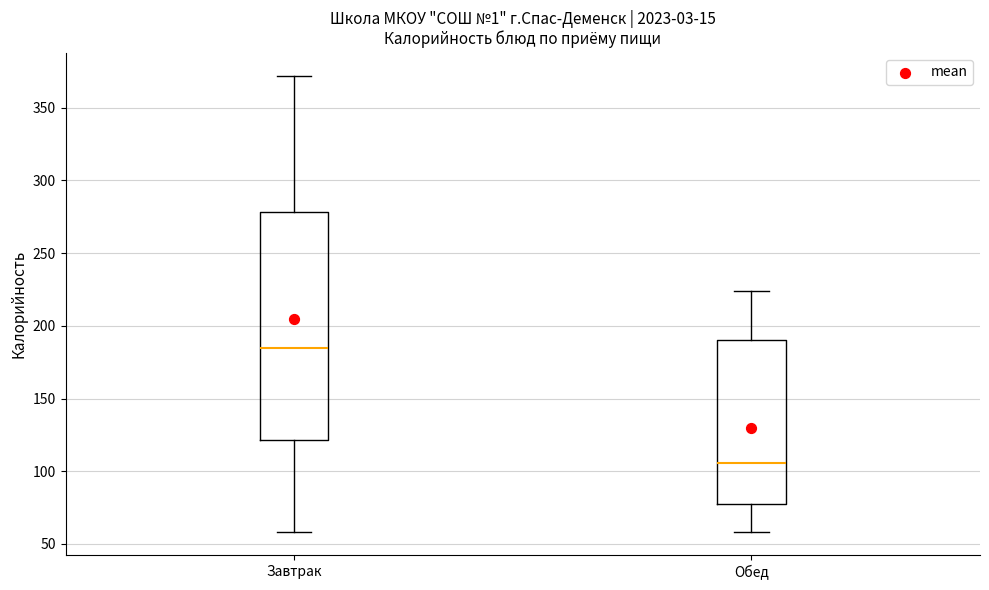

Reading left to right, read every box against the y-axis: the position of its median line, the range the box covers, and the ends of its whiskers. The values are not printed on the chart, so give them approximately, as read against the axis.

Завтрак: median 185, box 120 to 280, whiskers 60 to 370
Обед: median 105, box 80 to 190, whiskers 60 to 225